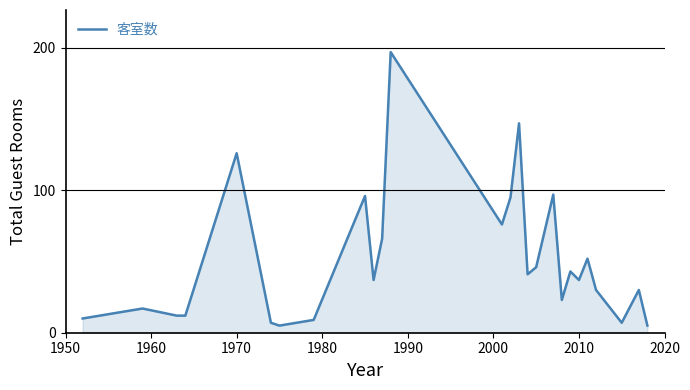

What is the difference between the maximum and minimum values?

192